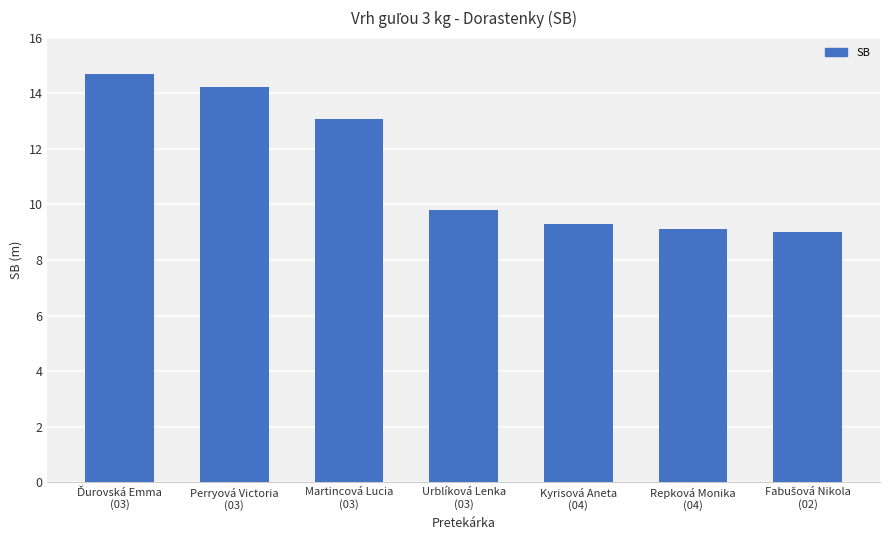

Reading right to left, extract all data points from this chart.

9.0	9.1	9.3	9.8	13.1	14.2	14.7